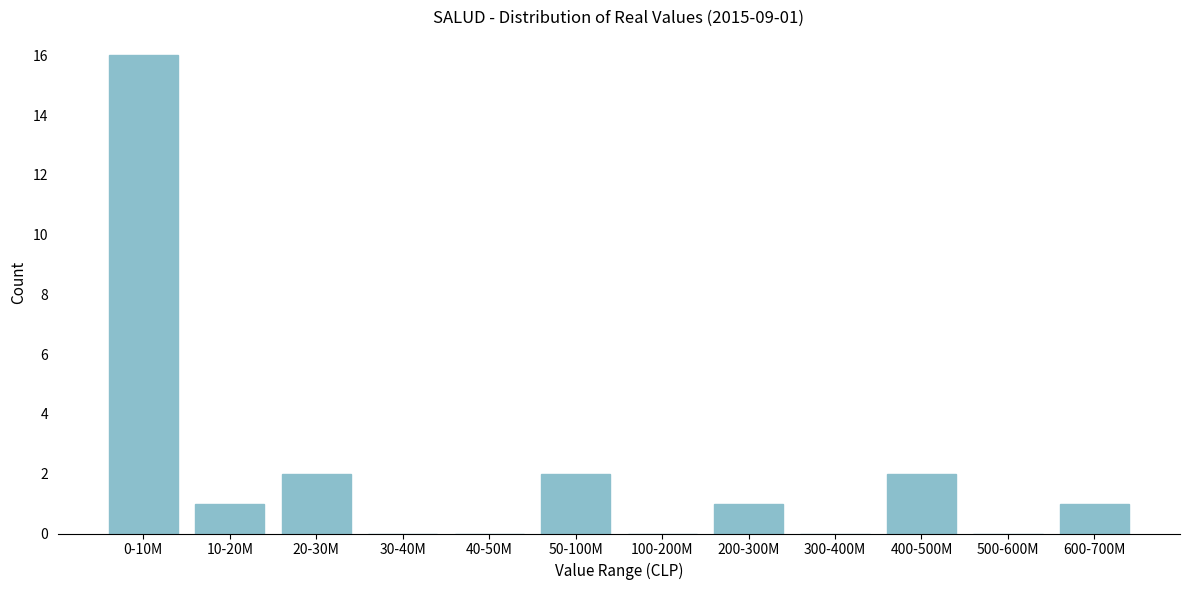

Reading left to right, what are all the values shown in this chart?

0-10M=16	10-20M=1	20-30M=2	30-40M=0	40-50M=0	50-100M=2	100-200M=0	200-300M=1	300-400M=0	400-500M=2	500-600M=0	600-700M=1